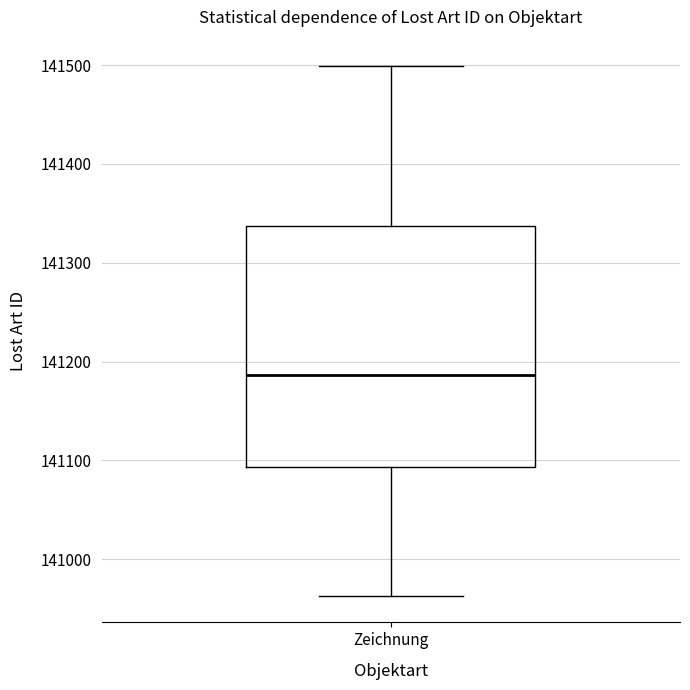

Where is the lower edge of the box for Zeichnung on the y-axis? The values are not printed on the chart, so give them approximately, as read against the axis.

141090